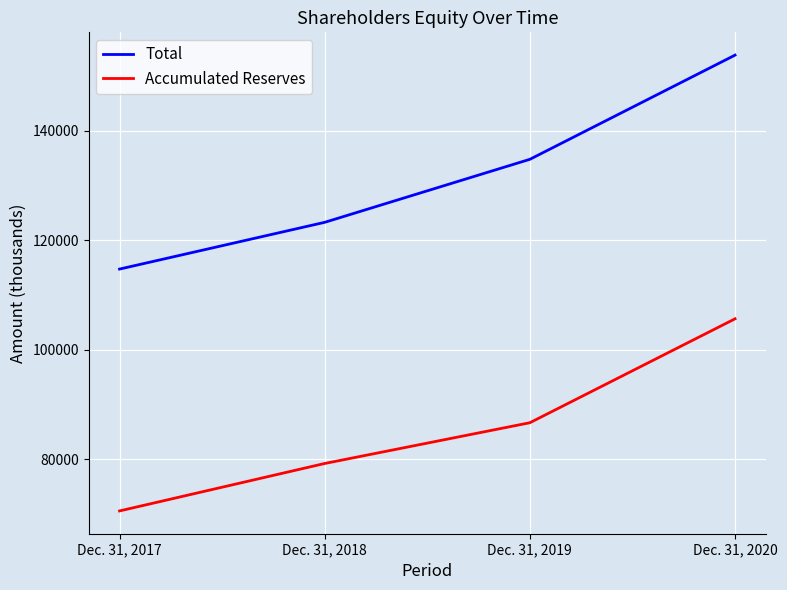

What is the spread (max minus min) of values at Dec. 31, 2018?

44060